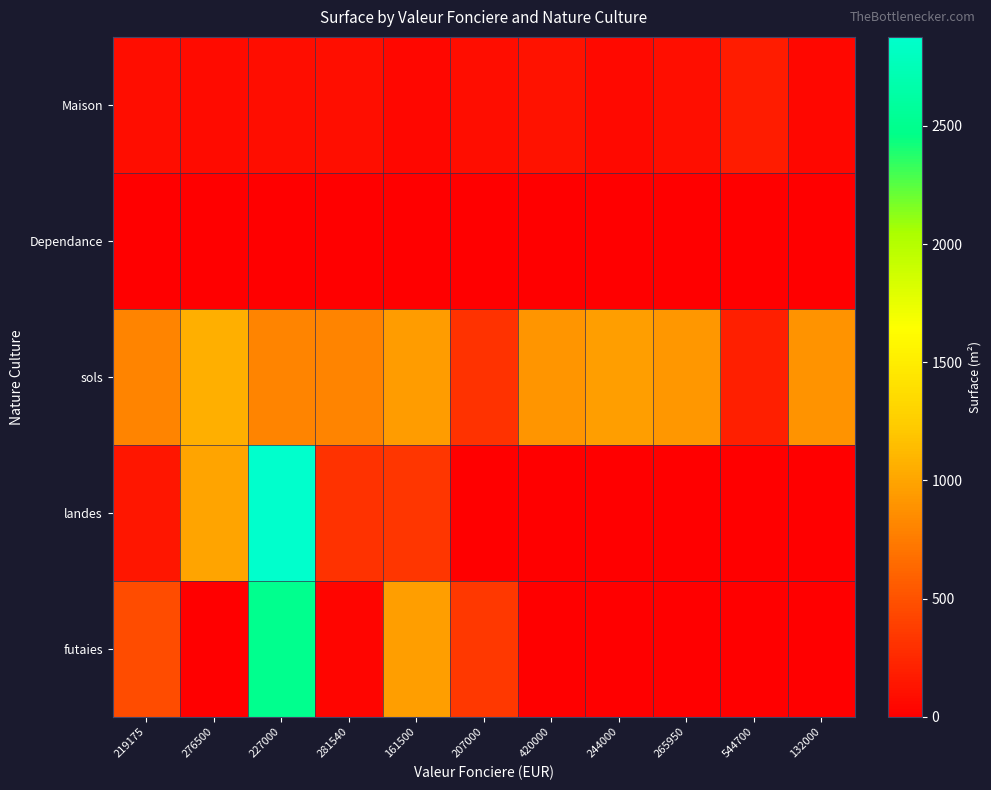

Which series has the largest total across all categories?

sols